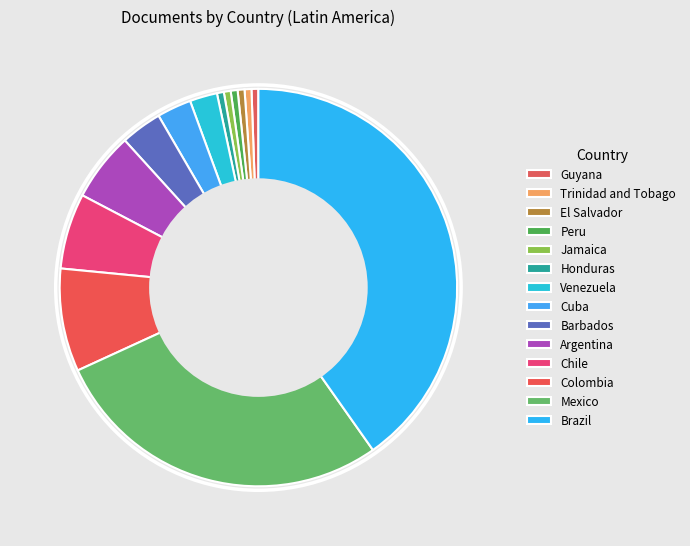

Rank the categories by value from highest to lowest.

Brazil, Mexico, Colombia, Chile, Argentina, Barbados, Cuba, Venezuela, Guyana, Trinidad and Tobago, El Salvador, Peru, Jamaica, Honduras